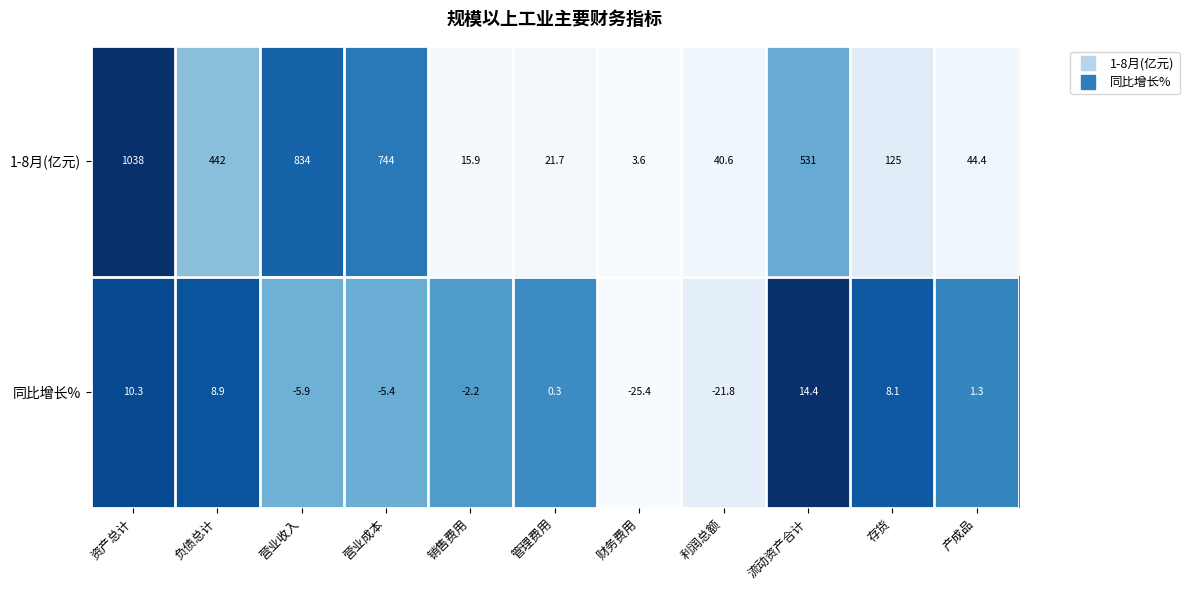

Which category has the highest value in the 同比增长% series?

流动资产合计